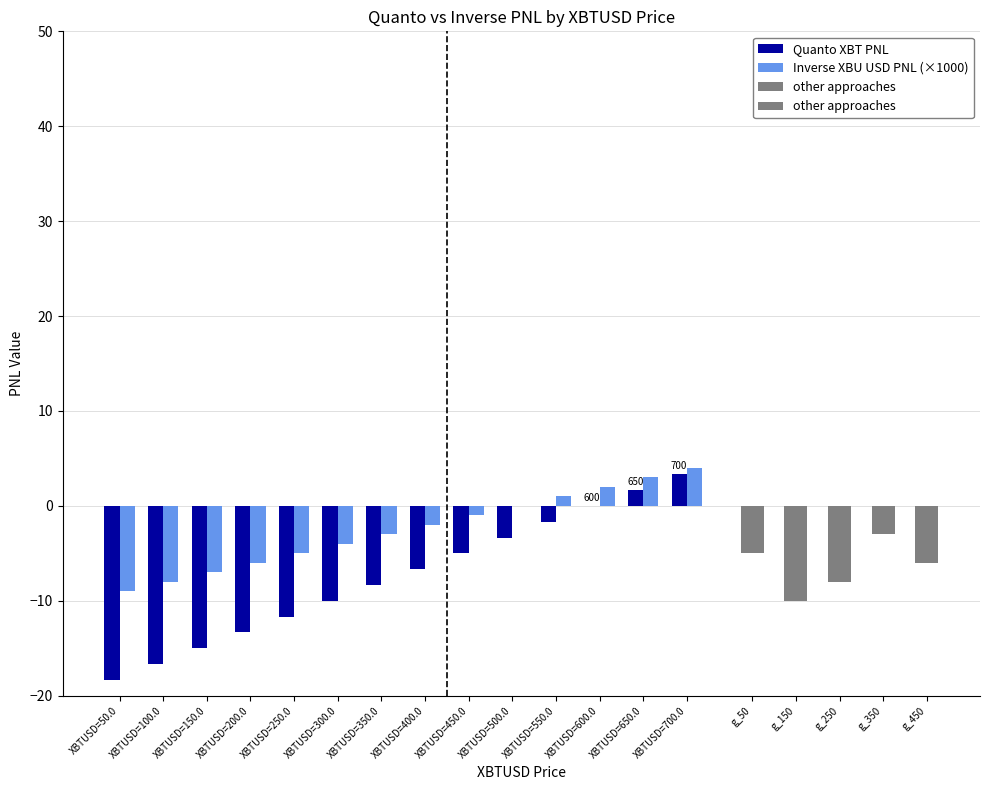

Reading left to right, transcribe all the data shown in this chart.

Quanto XBT PNL: -18.3	-16.7	-15.0	-13.3	-11.7	-10.0	-8.3	-6.7	-5.0	-3.3	-1.7	0.0	1.7	3.3
Inverse XBU USD PNL: -9.0	-8.0	-7.0	-6.0	-5.0	-4.0	-3.0	-2.0	-1.0	0.0	1.0	2.0	3.0	4.0